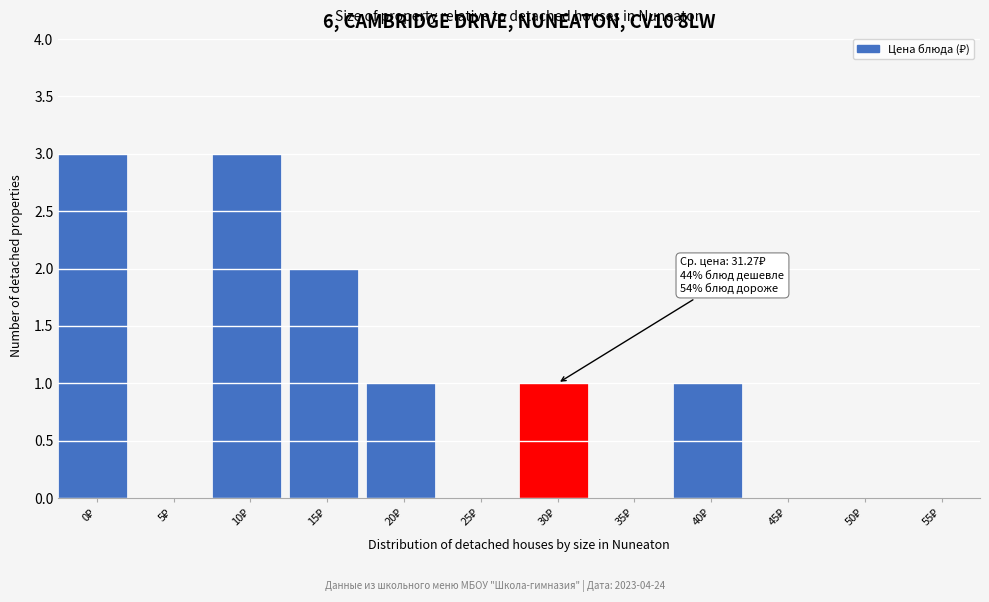

What is the sum of all values?

11